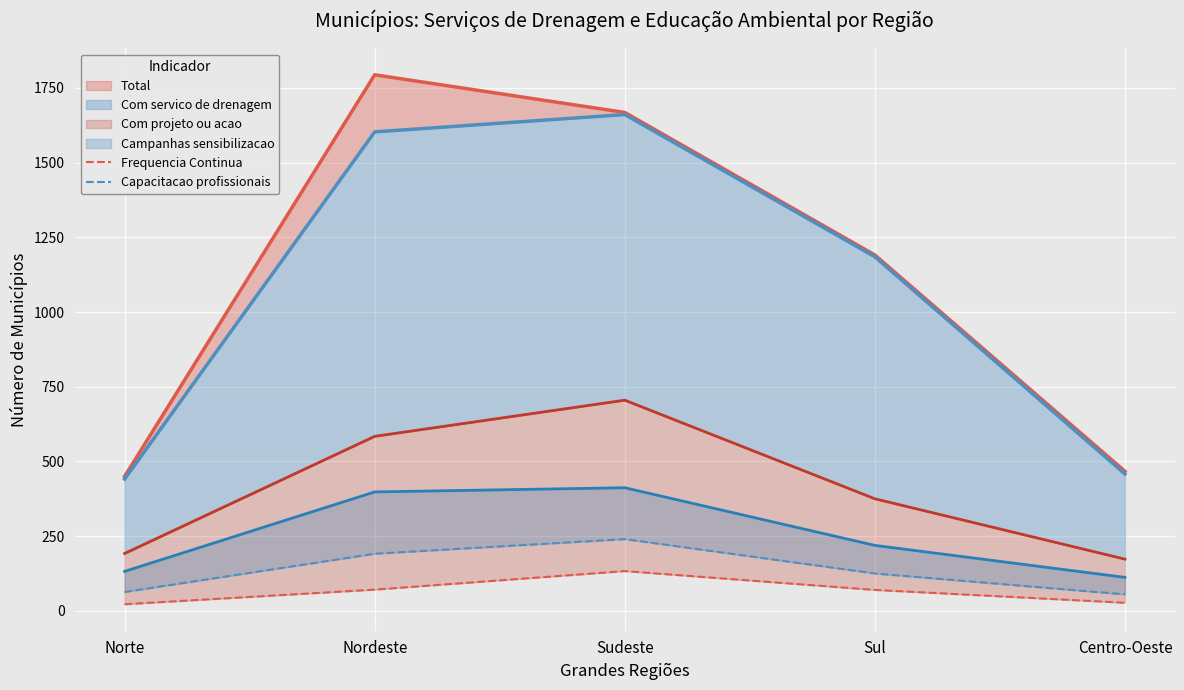

What is the approximate value of Capacitacao profissionais at Norte, to the nearest 5?

65